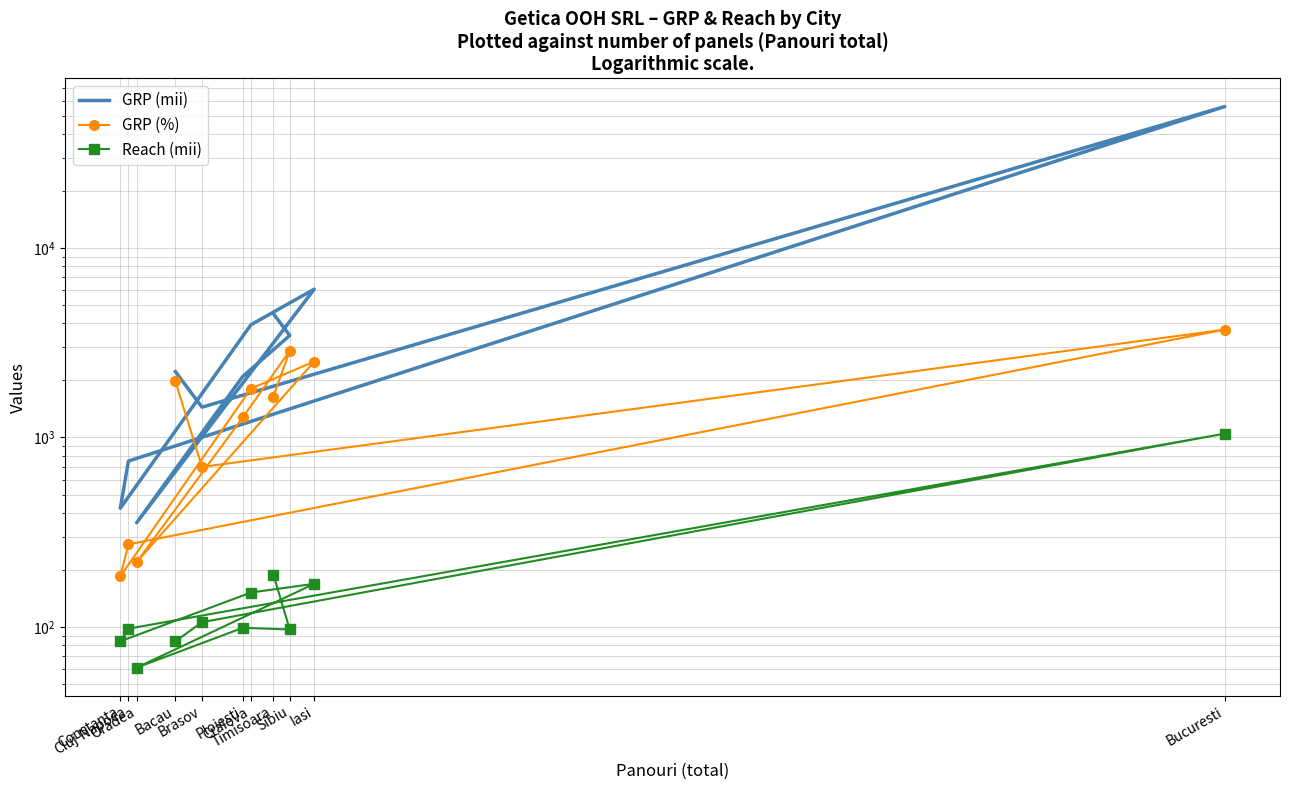

Is this an area chart (filled region under the line)?

No